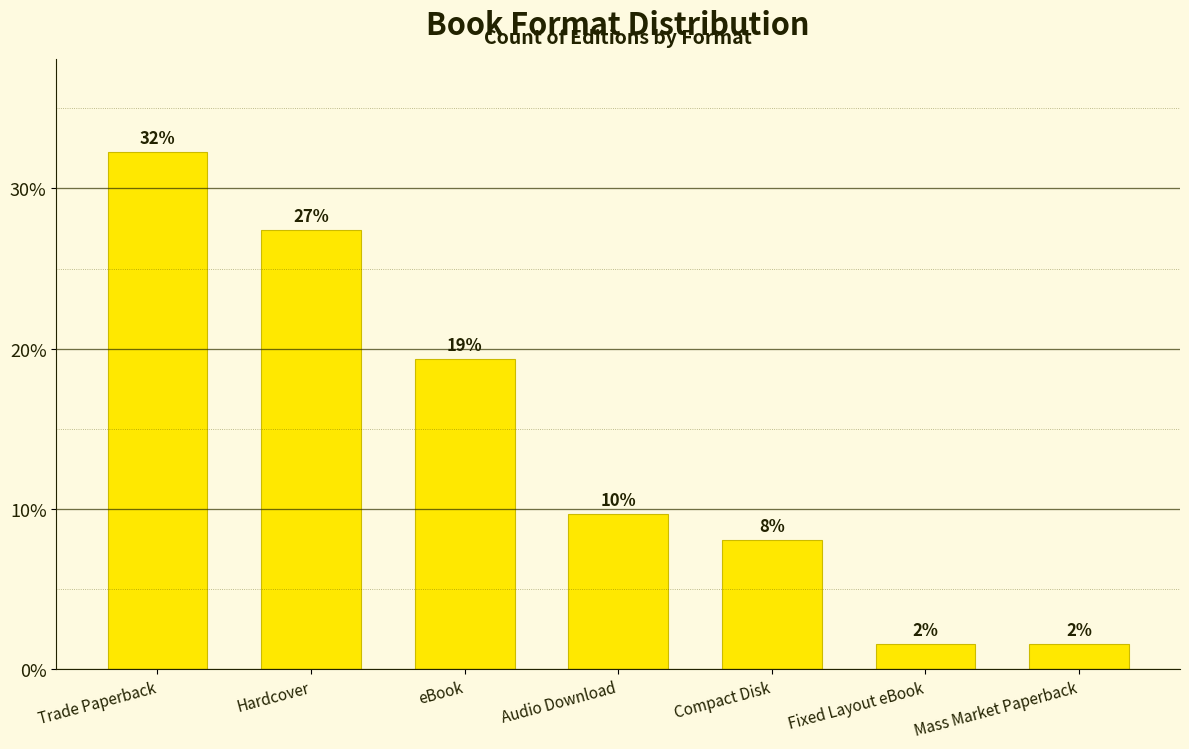

What is the maximum value shown in the chart?

32.3